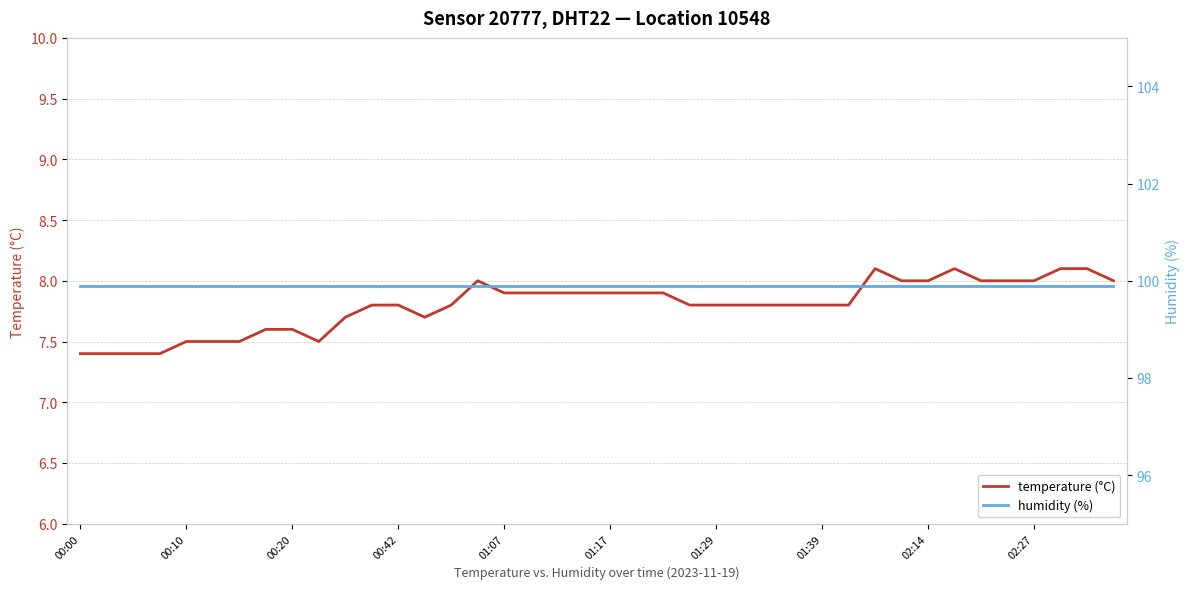

Between 30 and 38, which series saw the biggest shift?

temperature (°C)